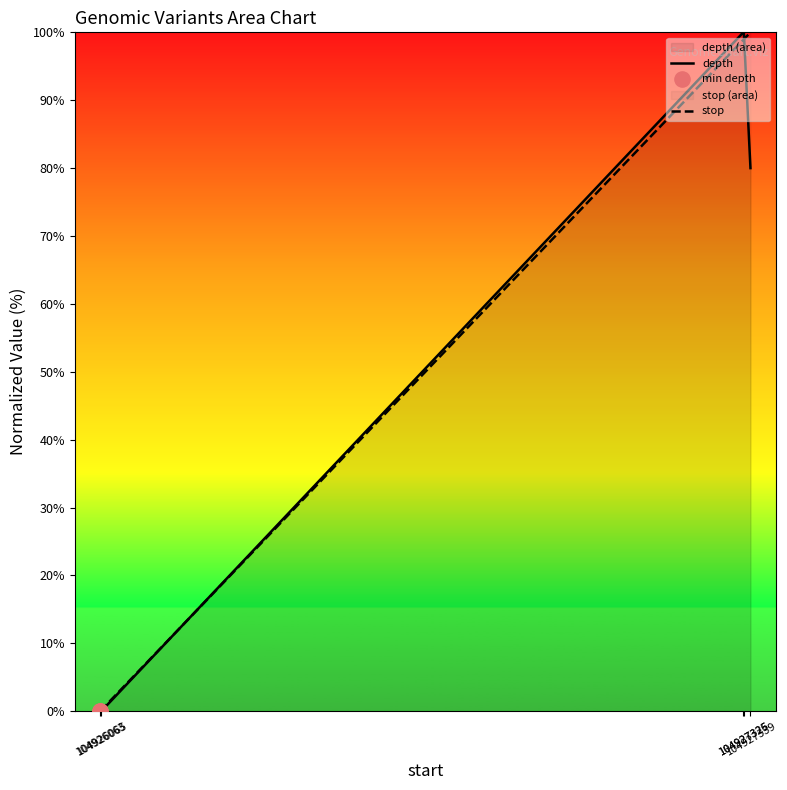

Which series has the largest Y range (max minus min)?

depth